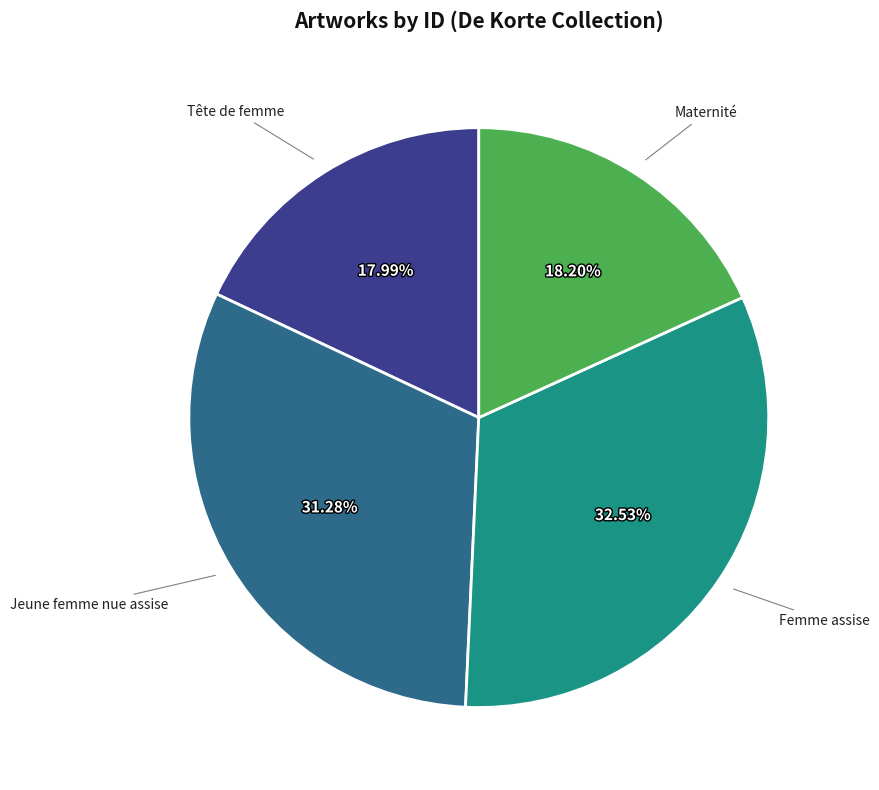

Is there any slice that represents more than half of the pie?

No